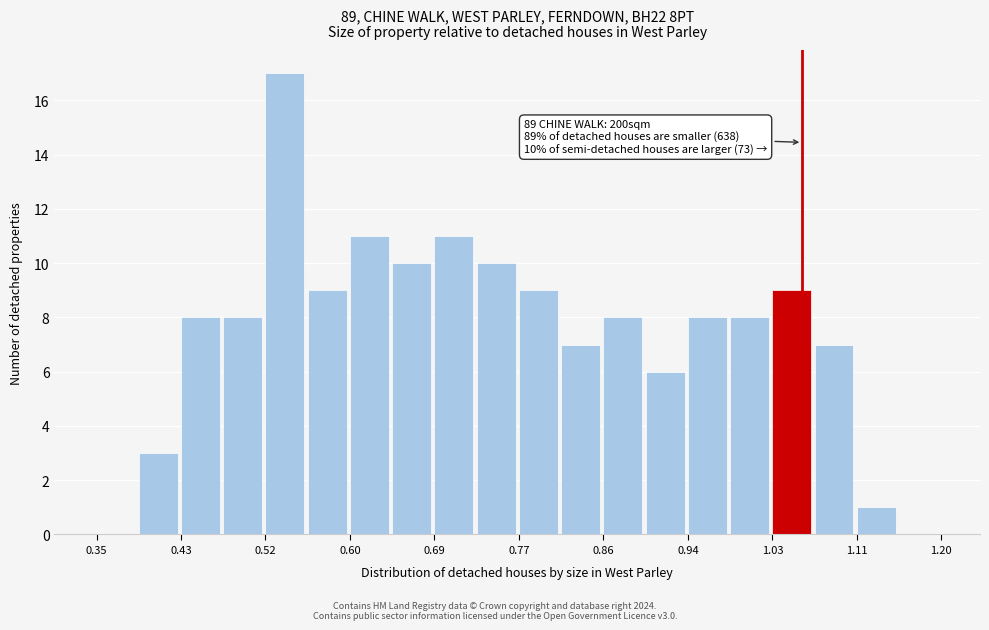

Which range on the x-axis has the tallest bar?

0.52 to 0.56